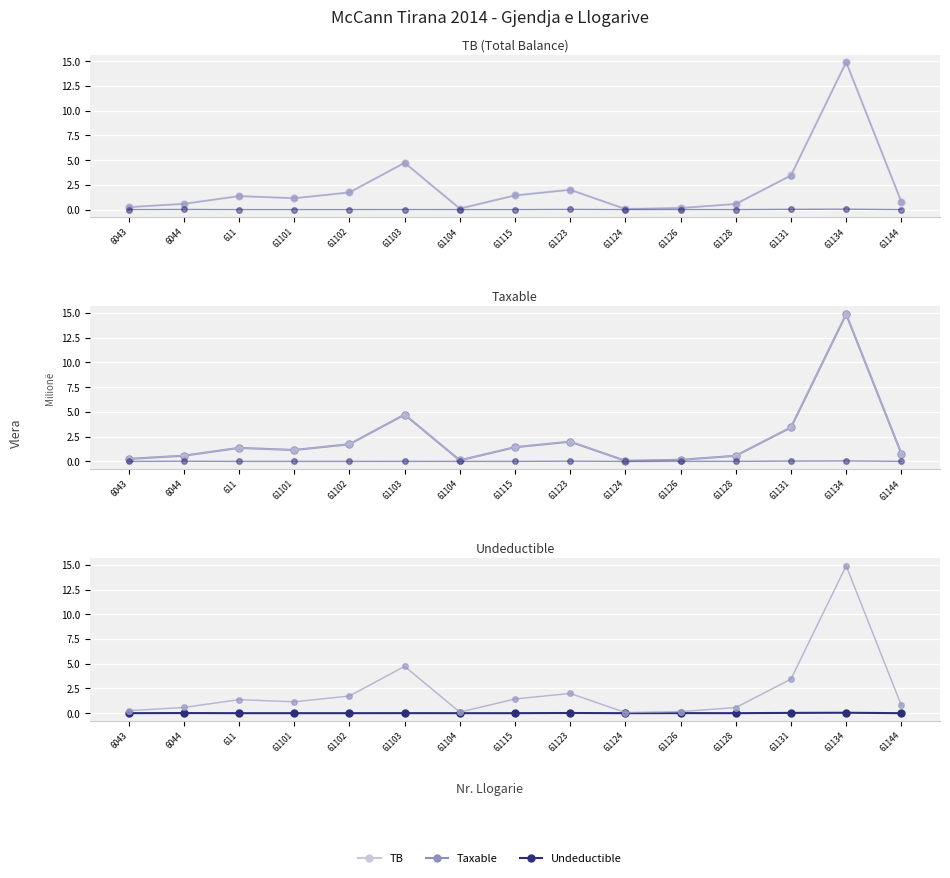

What is the difference between the highest and lowest values at 611?

1.4